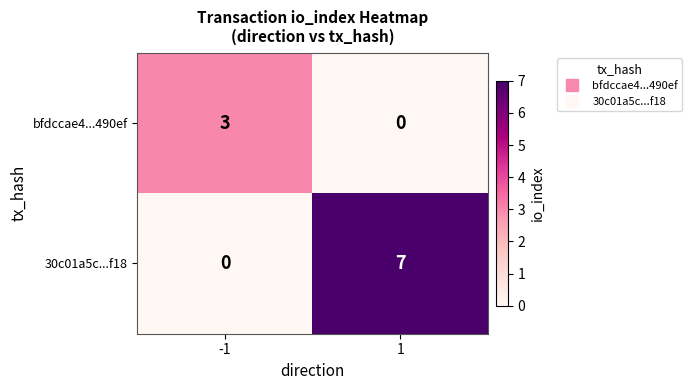

List the series in order of their peak value, highest first.

30c01a5c...f18, bfdccae4...490ef